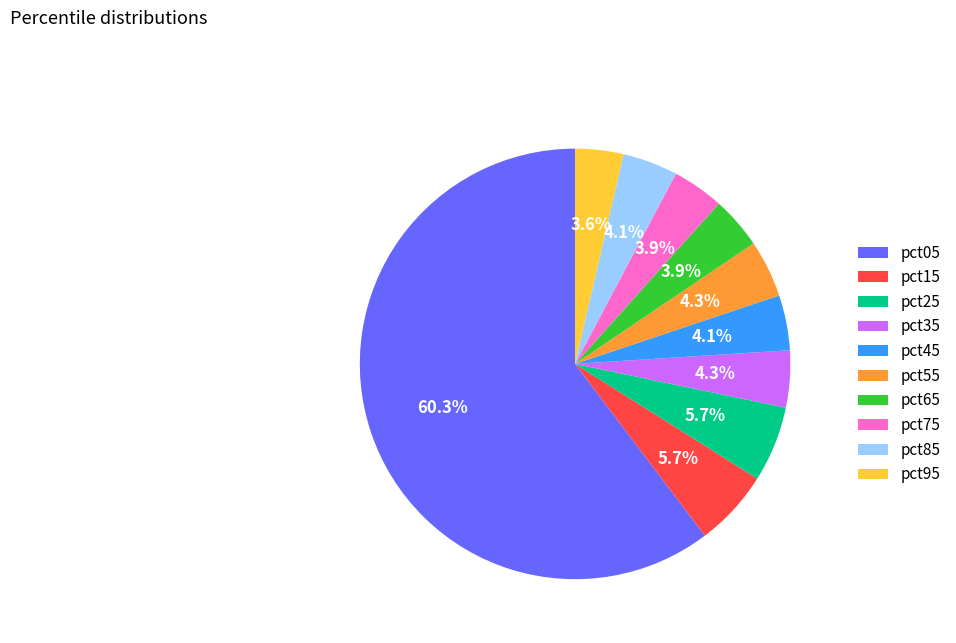

To the nearest percent, what is the combined percentage of pct25 and pct55?

10%